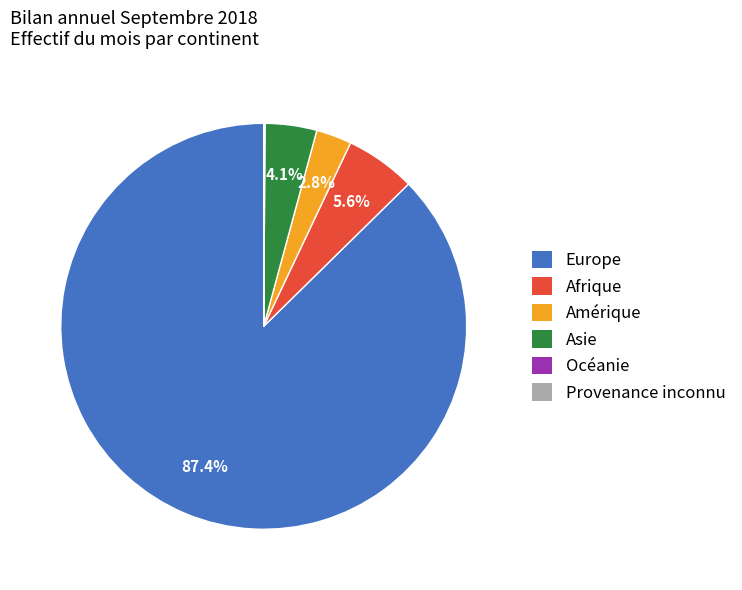

Is there any slice that represents more than half of the pie?

Yes